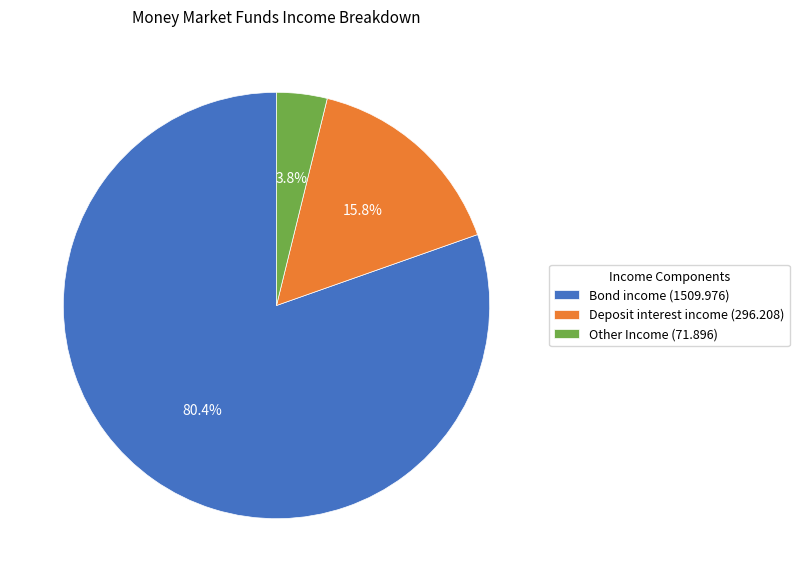

How much of the chart is everything except Deposit interest income?

84.2%